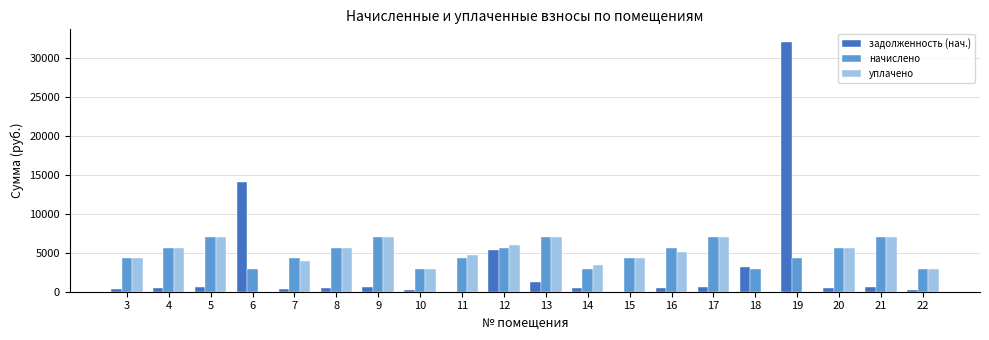

The value of уплачено at 18 is 0.0. True or false?

True